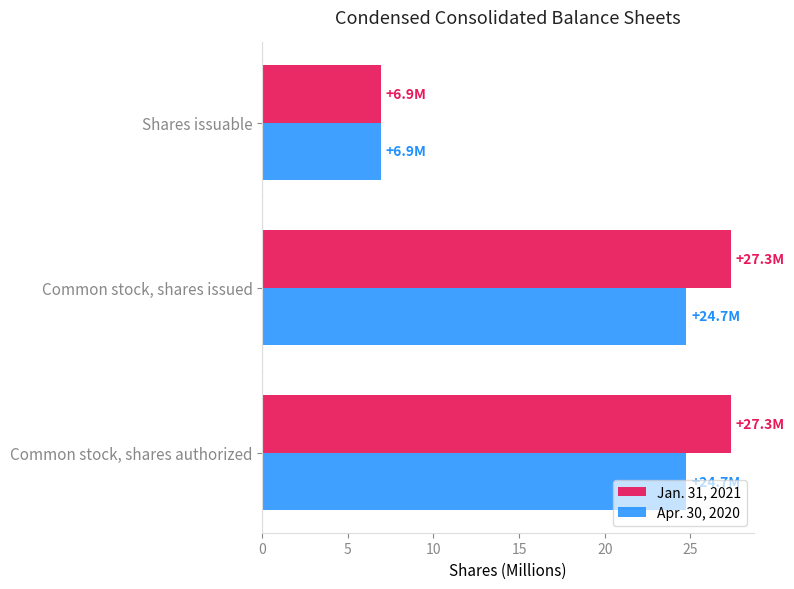

Which series has the widest spread of values?

Jan. 31, 2021